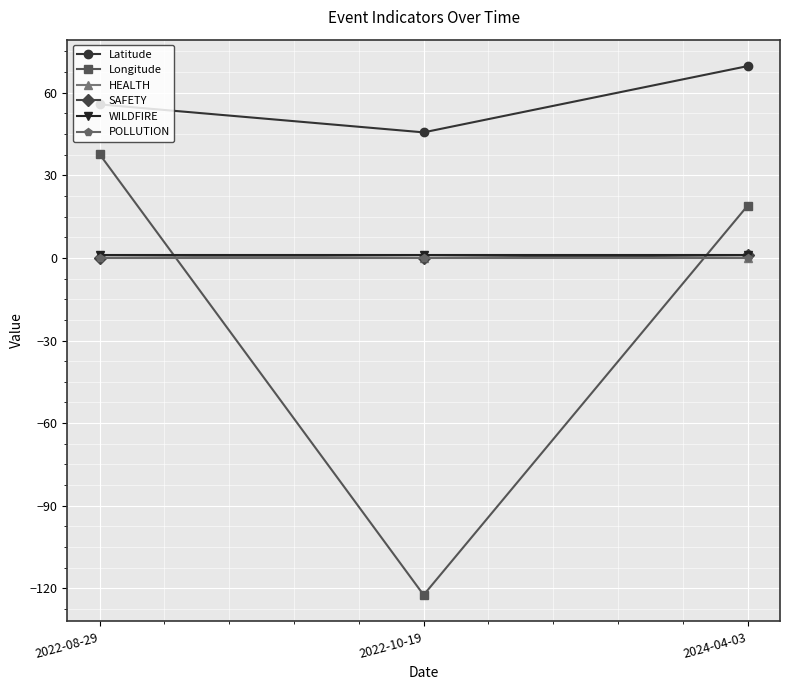

Which series has the largest total across all categories?

Latitude